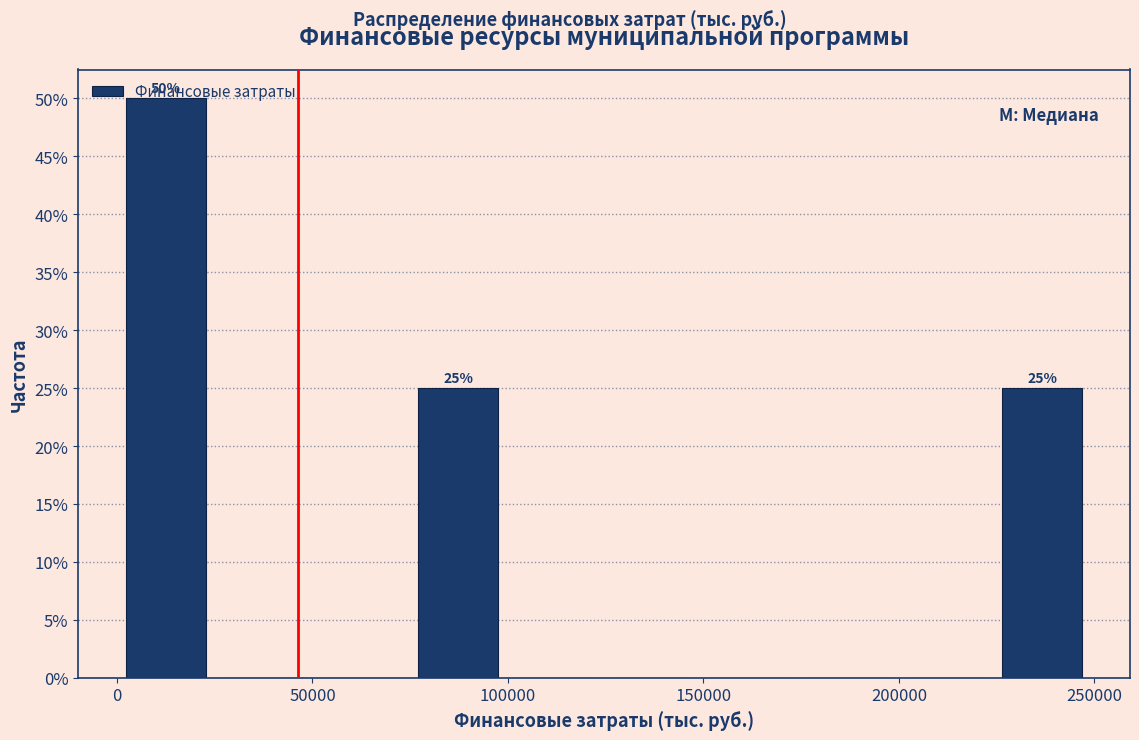

Which range on the x-axis has the tallest bar?

0 to 25000